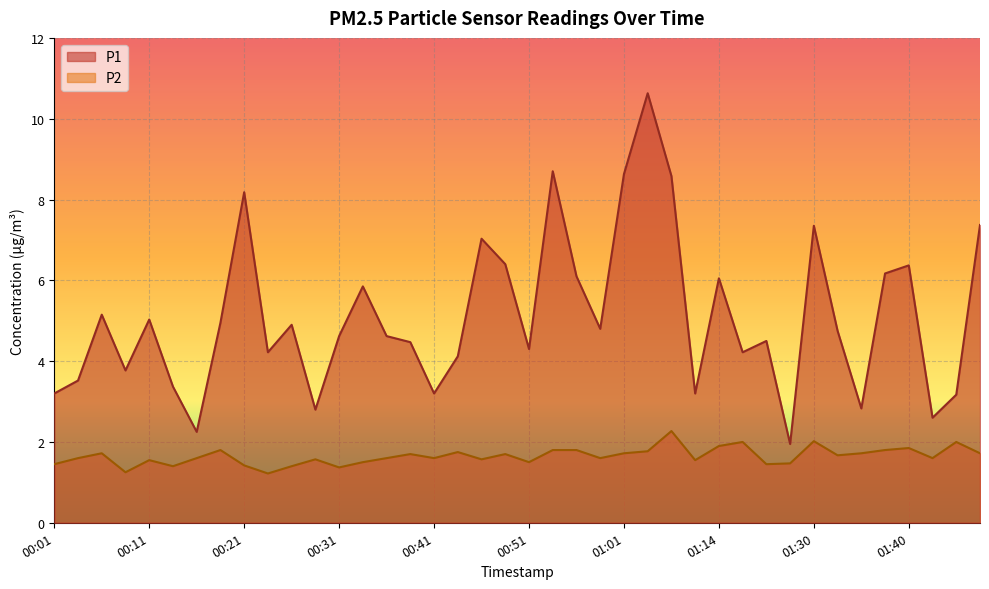

What is the total value across all series at 00:56?

7.9